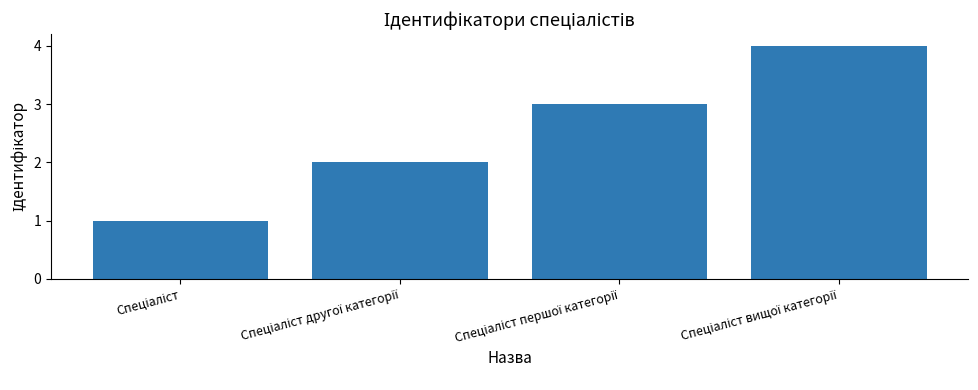

What is the greatest value displayed?

4